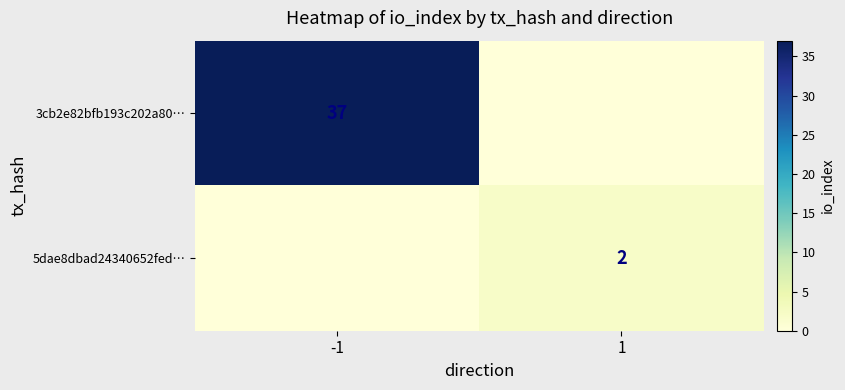

Is the value of 5dae8dbad24340652fed… at 1 greater than the value of 3cb2e82bfb193c202a80… at -1?

No